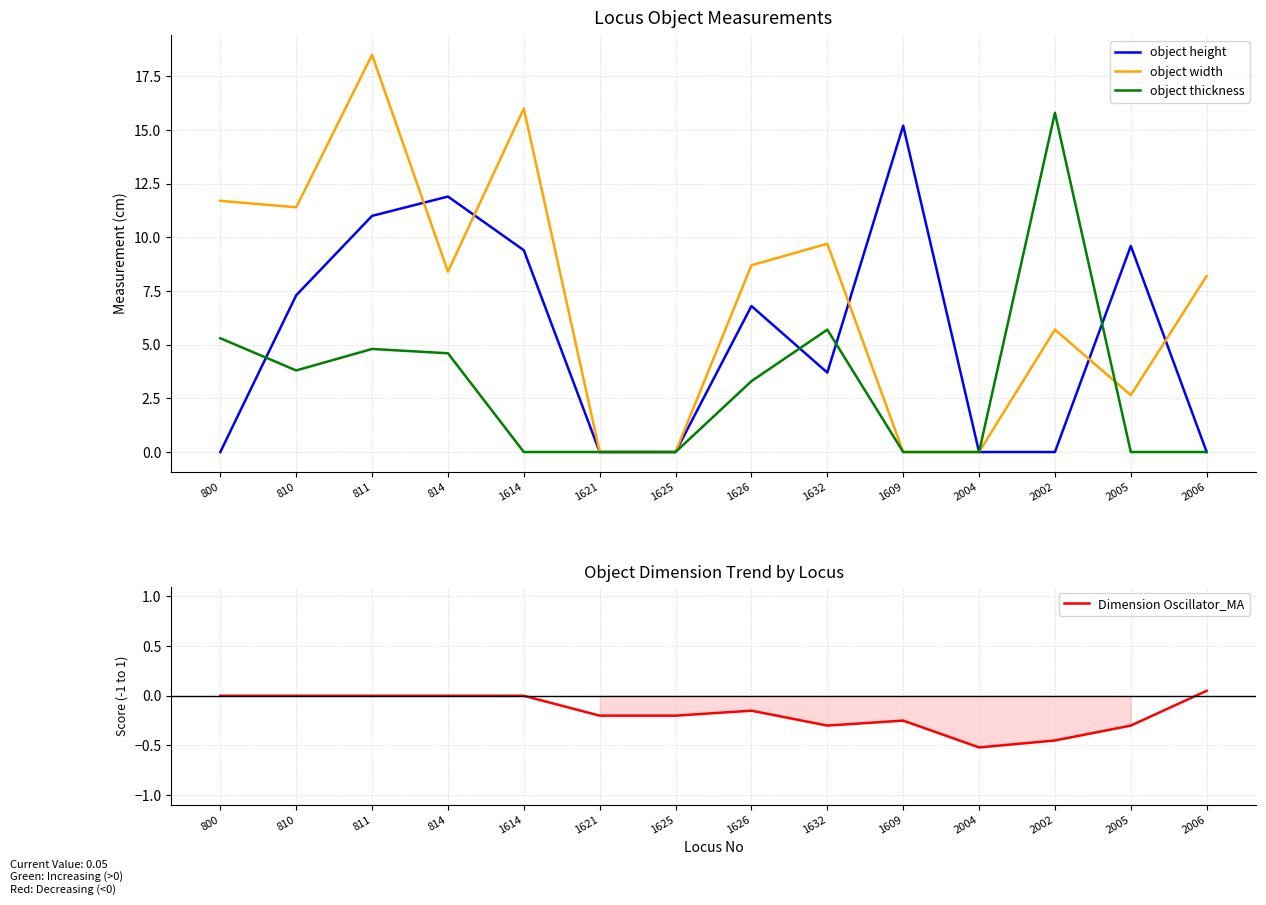

Rank the series by their maximum value, from highest to lowest.

object width, object thickness, object height, Dimension Oscillator_MA